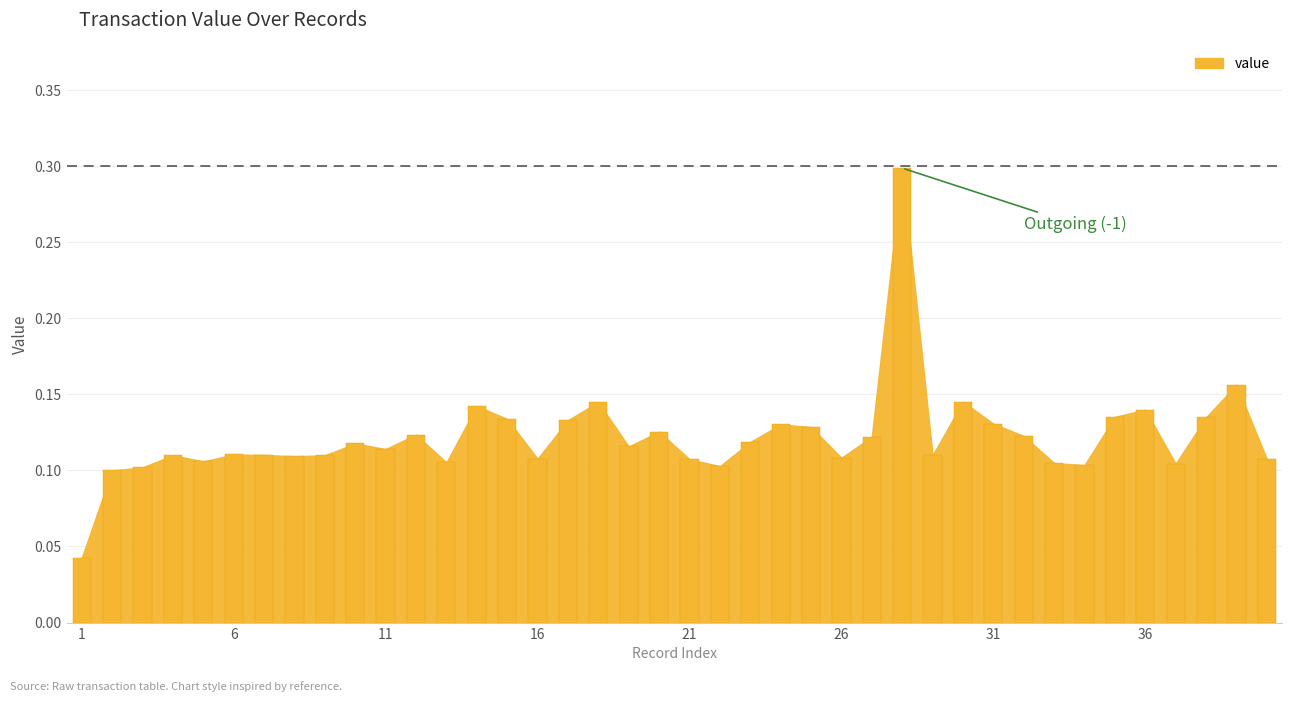

What is the sum of all values?

4.9